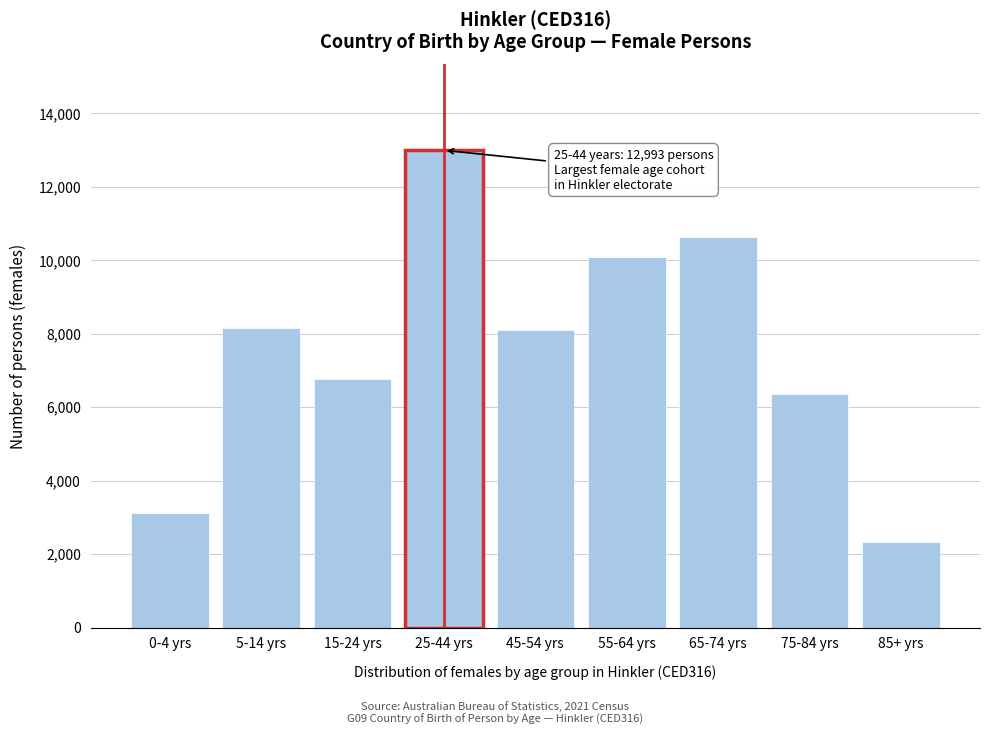

What is the greatest value displayed?

12993